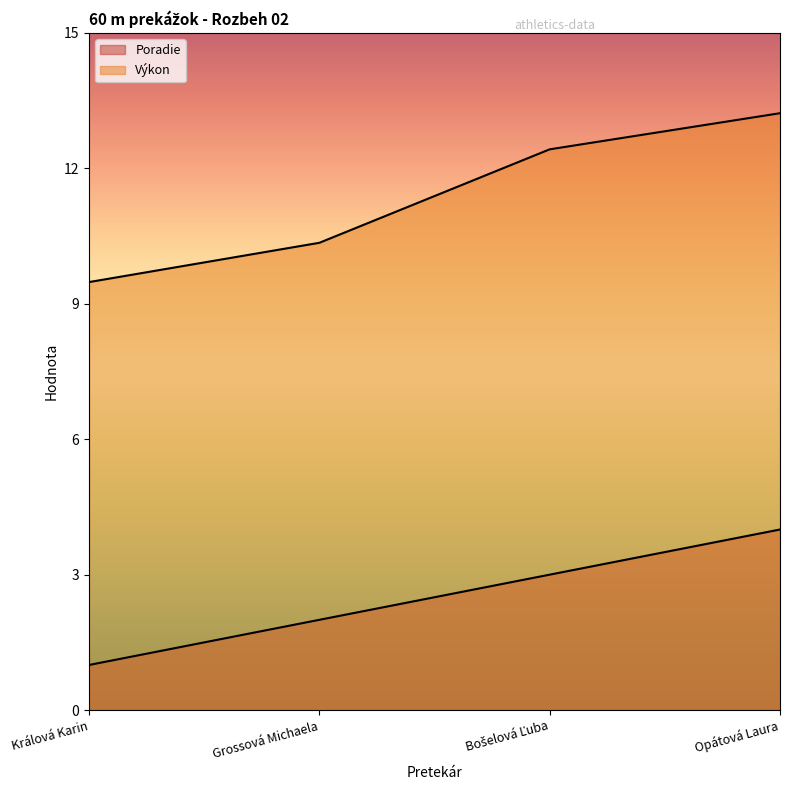

Reading right to left, list all the values displayed in this chart.

Poradie: 4.0	3.0	2.0	1.0
Výkon: 13.2	12.4	10.3	9.5